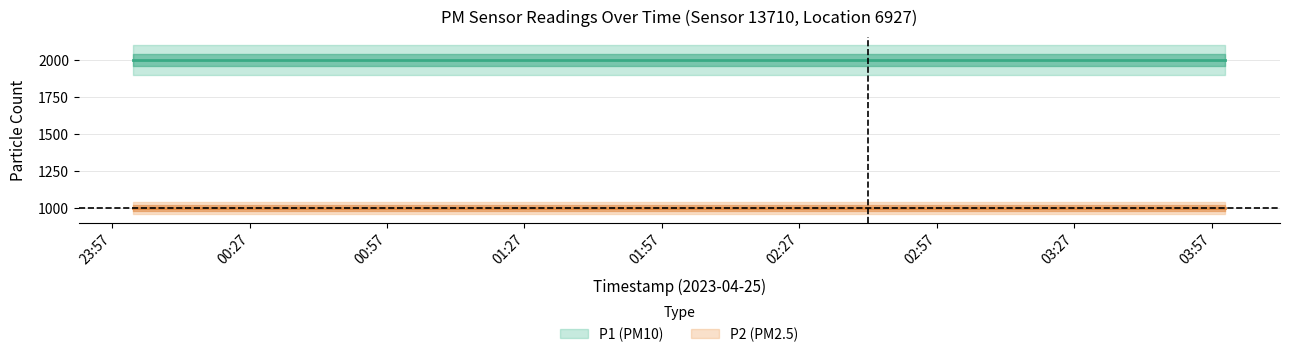

True or false: P1 and P2 cross at least once.

False